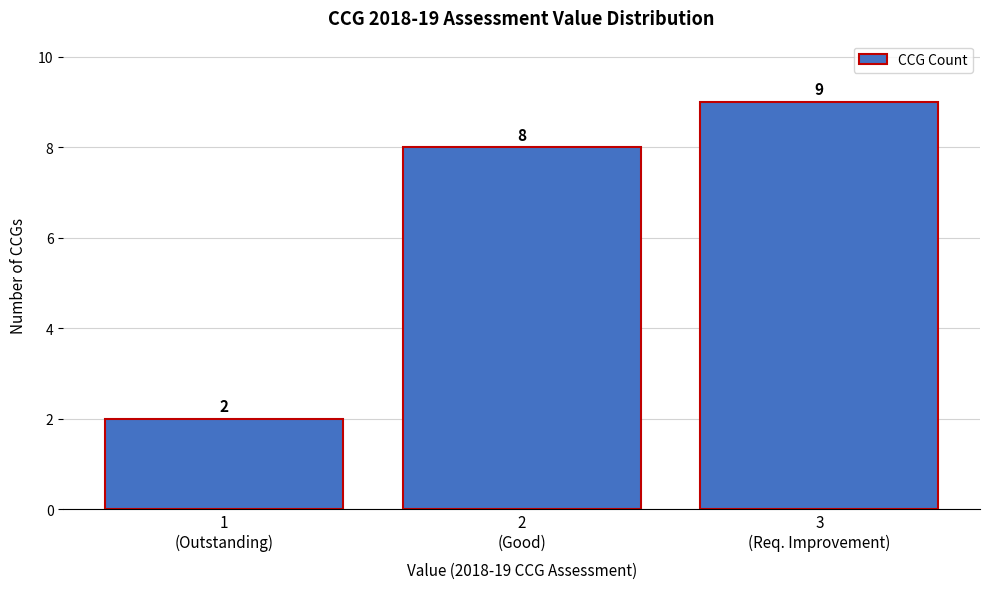

Reading right to left, extract all data points from this chart.

9	8	2